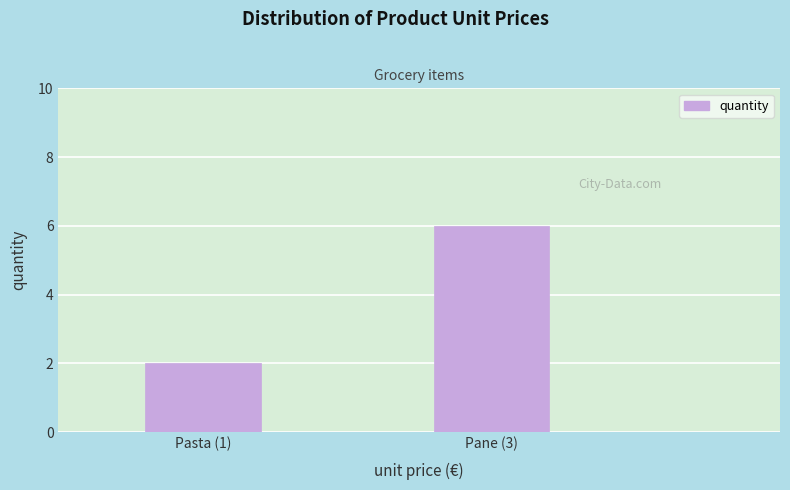

Reading right to left, what are all the values shown in this chart?

6	2